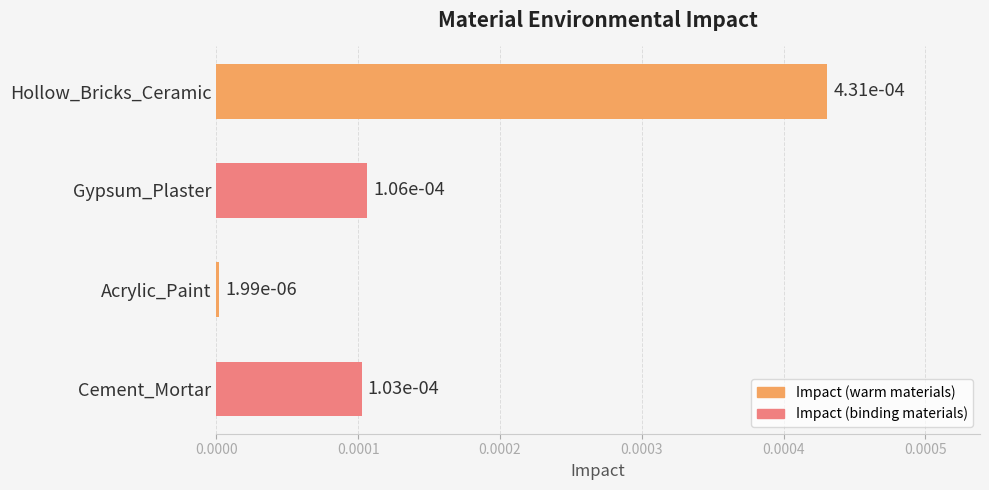

How many distinct data groups are displayed?

1